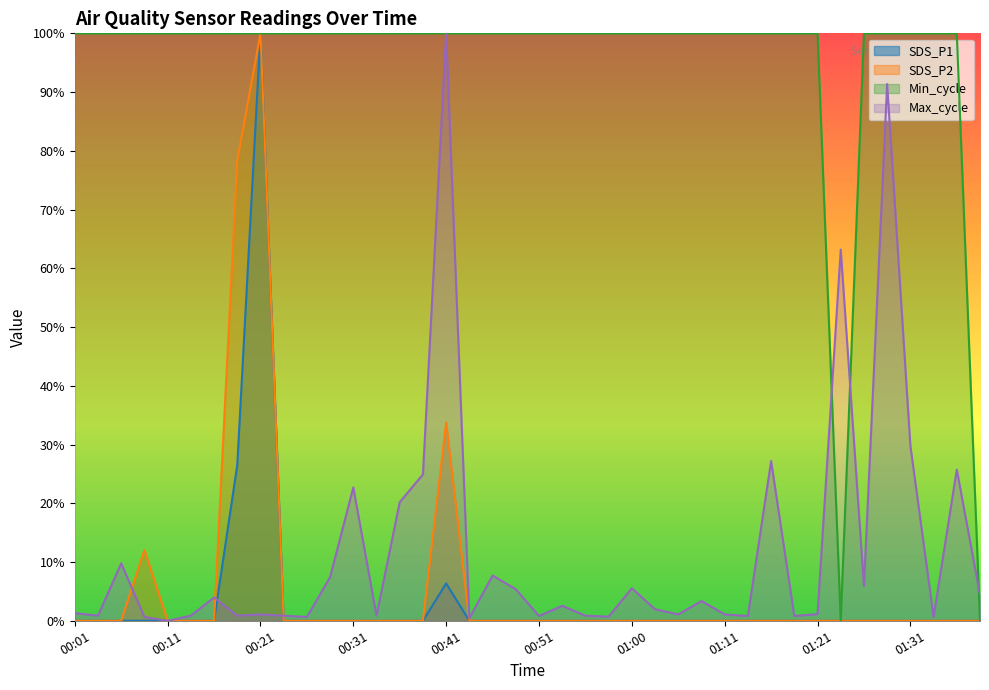

What is the label of the 10th point from the right?

01:16